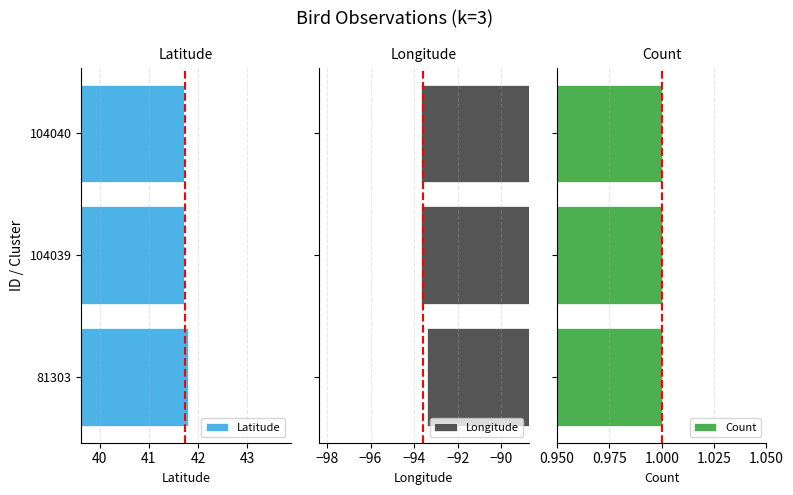

At how many categories does at least one series exceed -64?

3